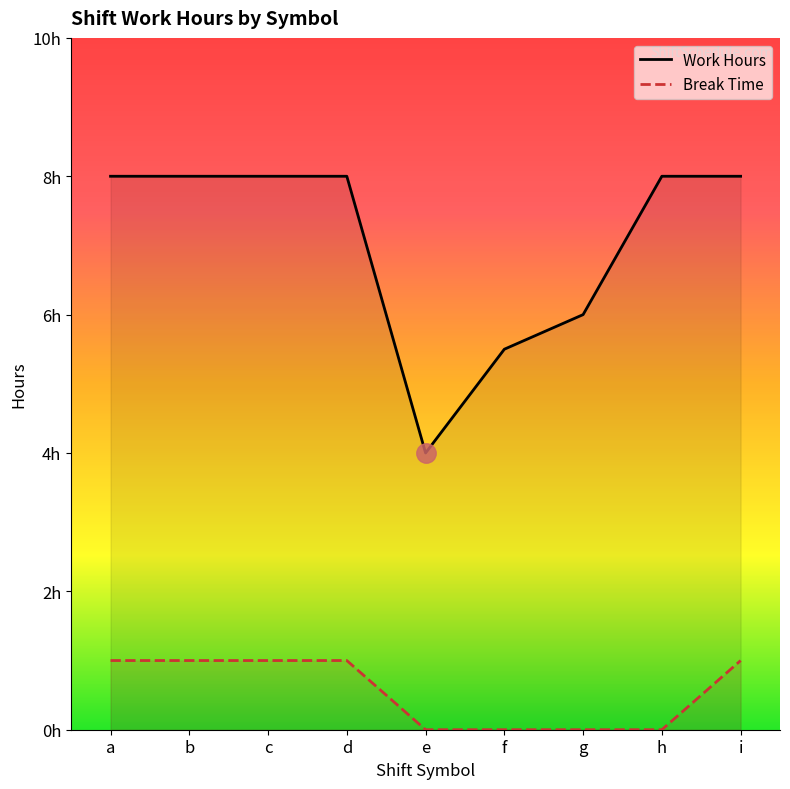

What is the value of the Work Hours point at the 9th from the left?

8.0